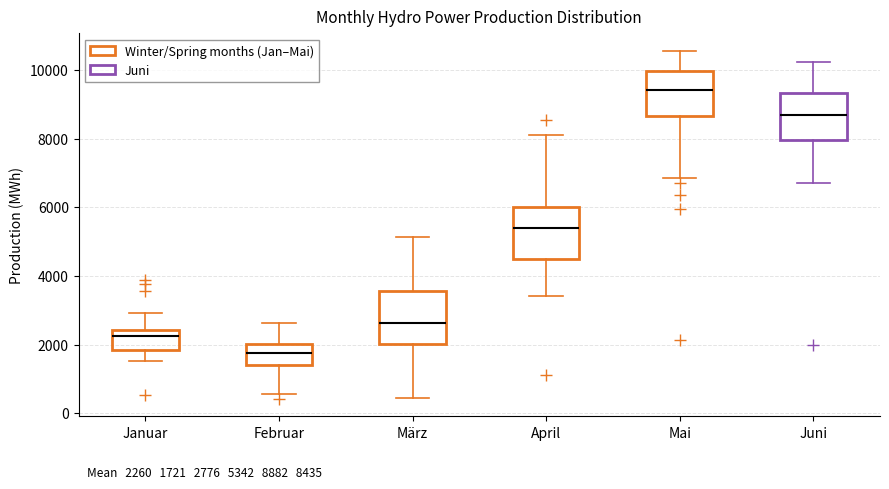

Which box has the highest median line?

Mai